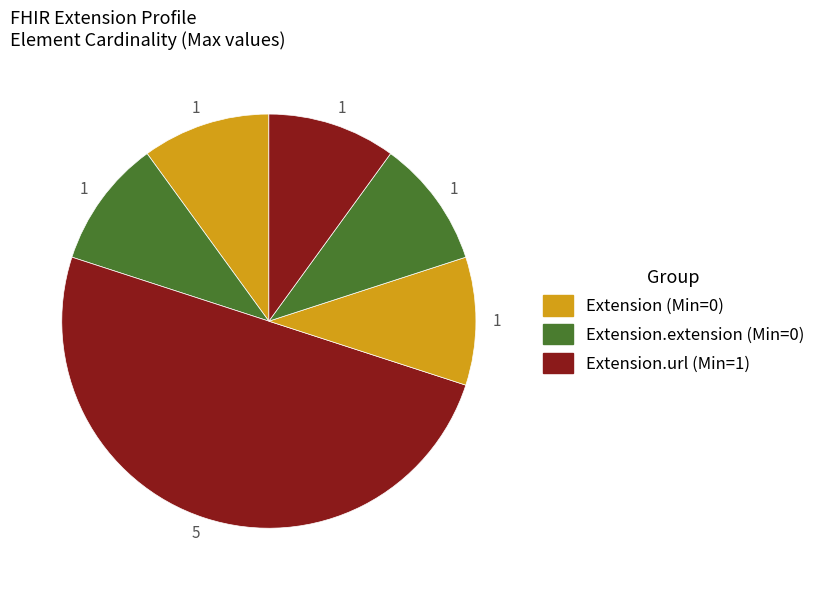

Which category has the biggest portion of the pie?

Extension.url